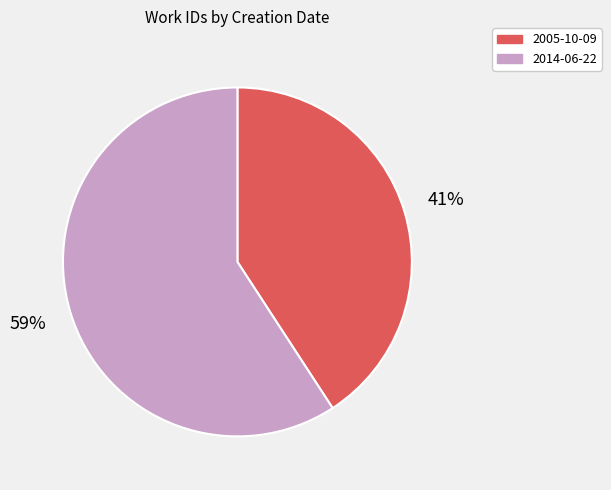

Between 2005-10-09 and 2014-06-22, which is larger?

2014-06-22